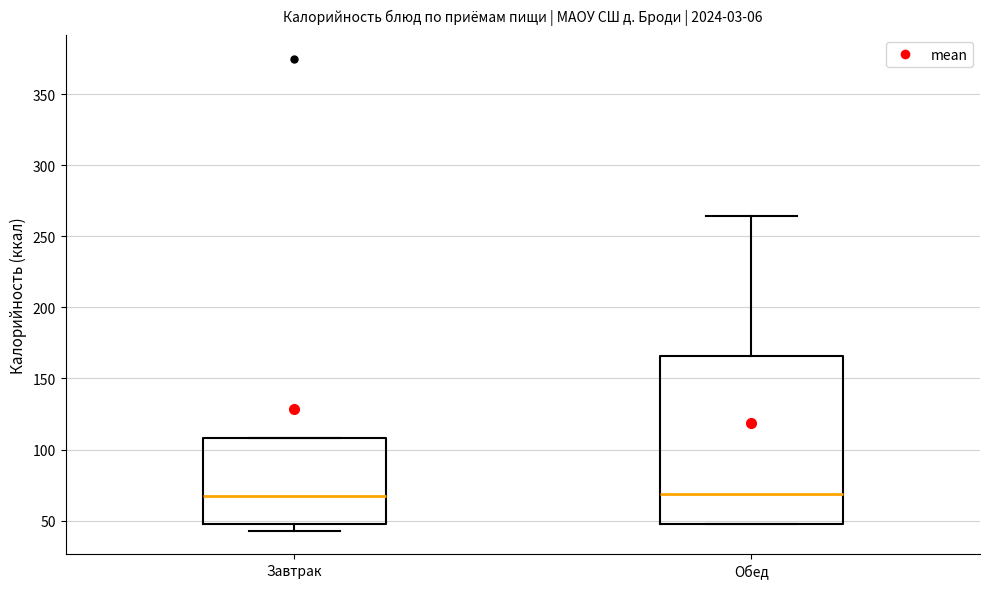

Reading left to right, transcribe this box plot: for each box, give where its median line is, the range the box spans, and where its two whiskers end, as read against the y-axis. The values are not printed on the chart, so give them approximately, as read against the axis.

Завтрак: median 65, box 50 to 110, whiskers 45 to 110
Обед: median 70, box 50 to 165, whiskers 50 to 265